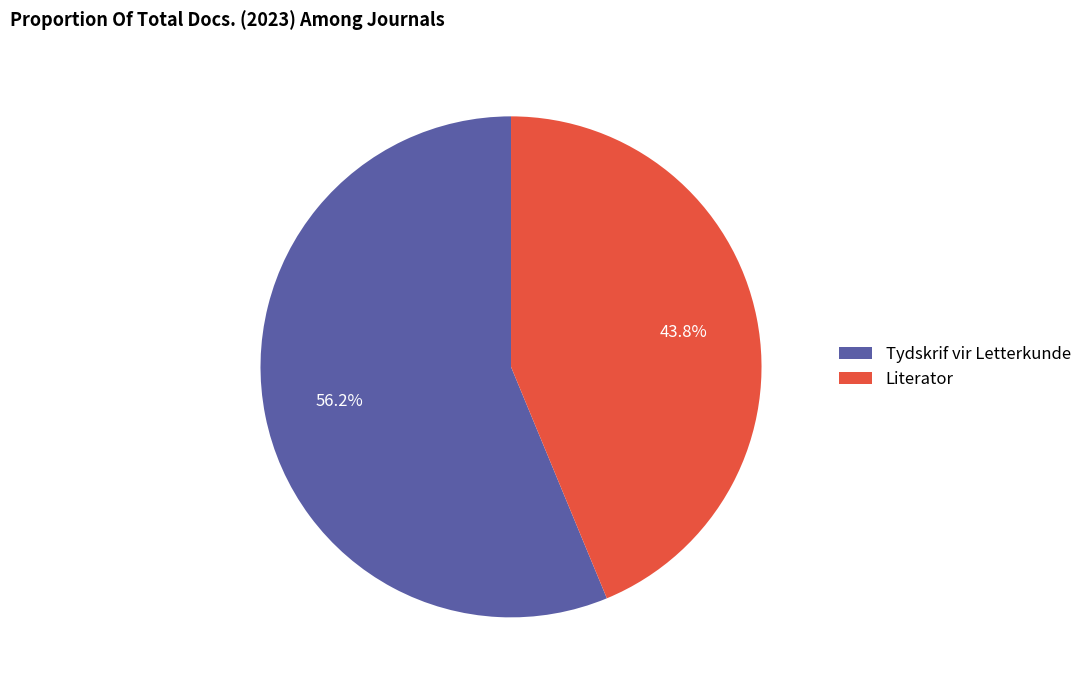

Between Literator and Tydskrif vir Letterkunde, which is larger?

Tydskrif vir Letterkunde